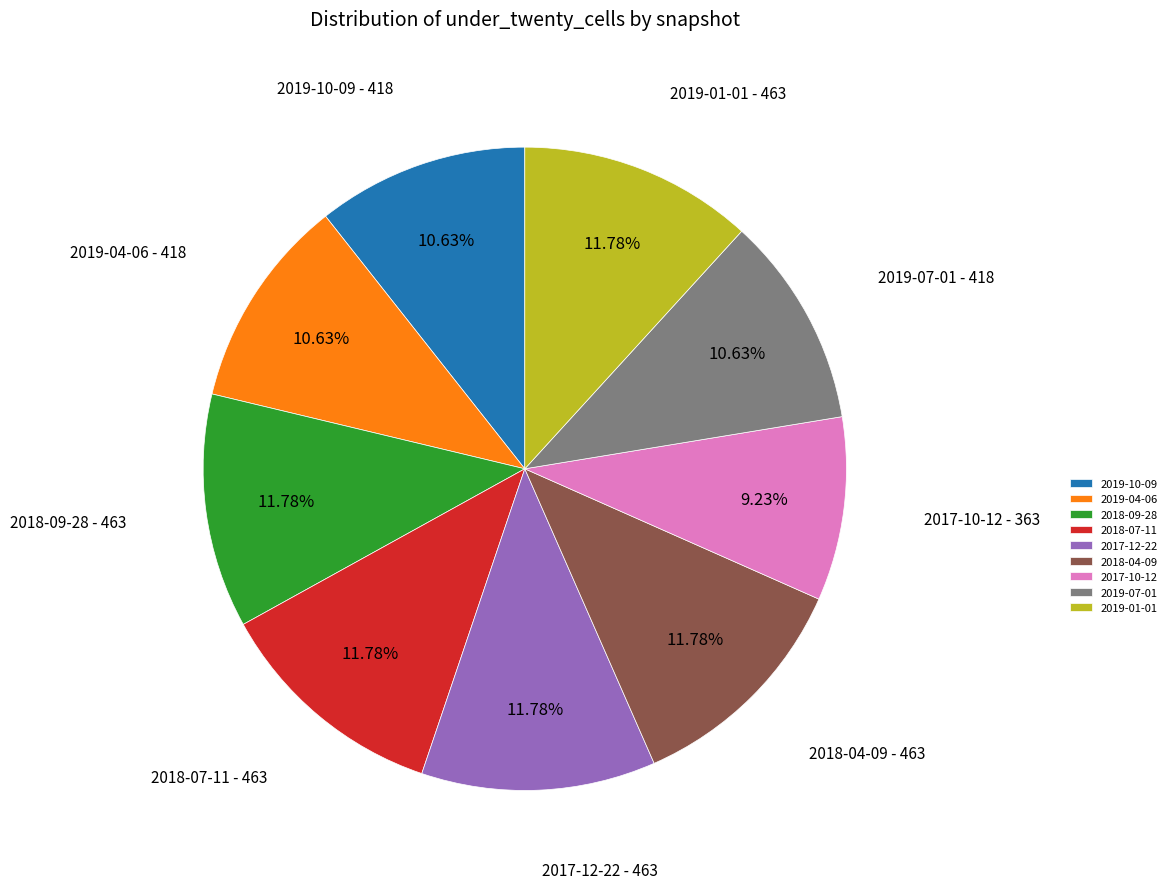

What portion of the pie excludes 2018-04-09?

88.2%